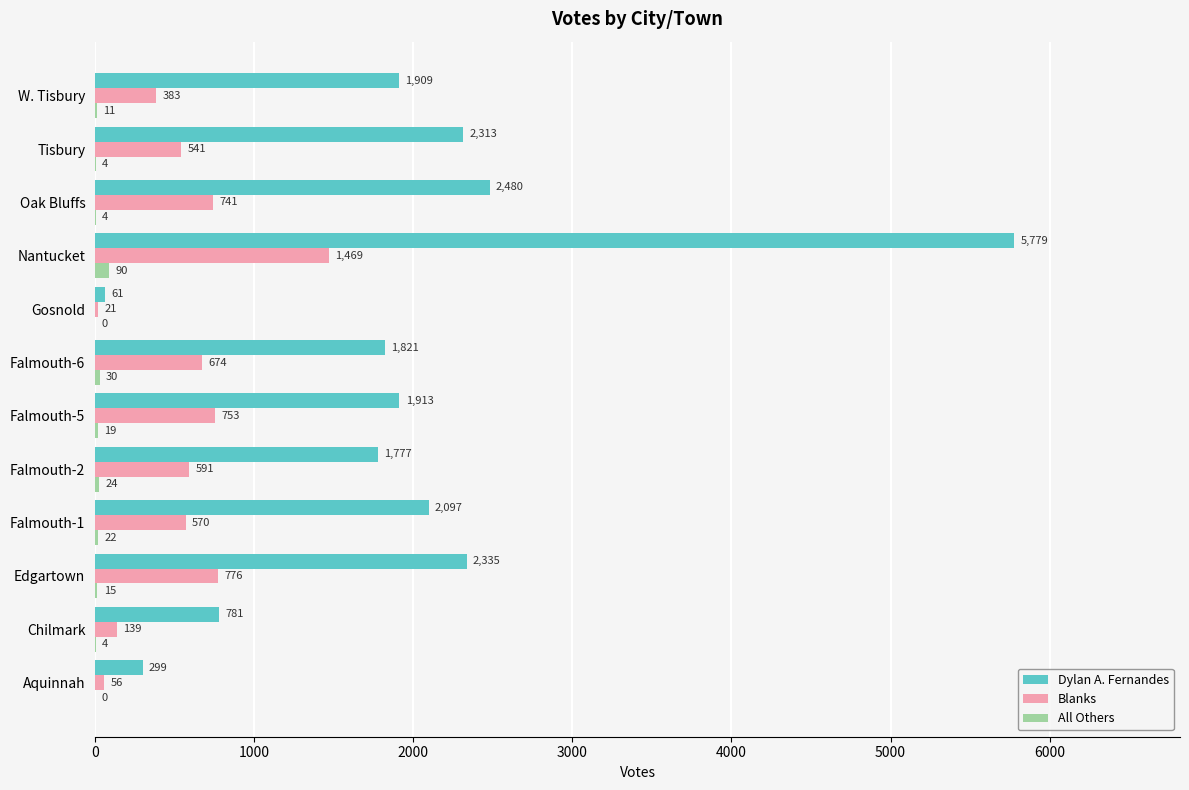

What is the total value across all series at Gosnold?

82